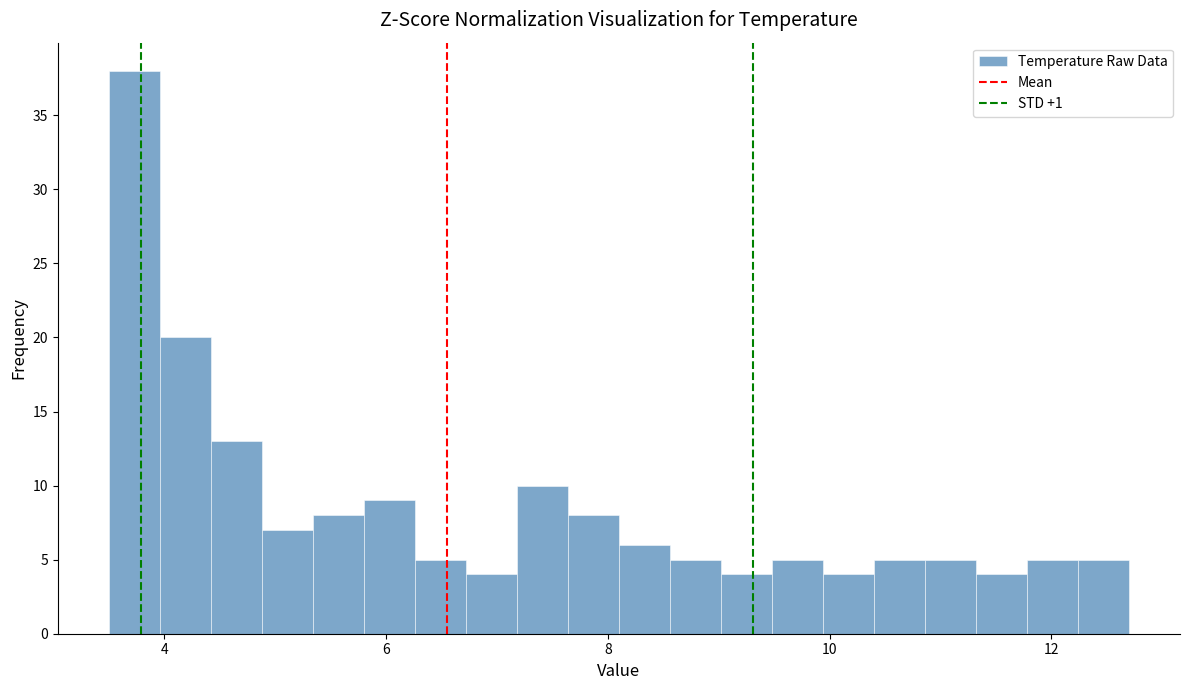

Read against the x-axis, roughly where is the centre of the tallest bar?

3.8